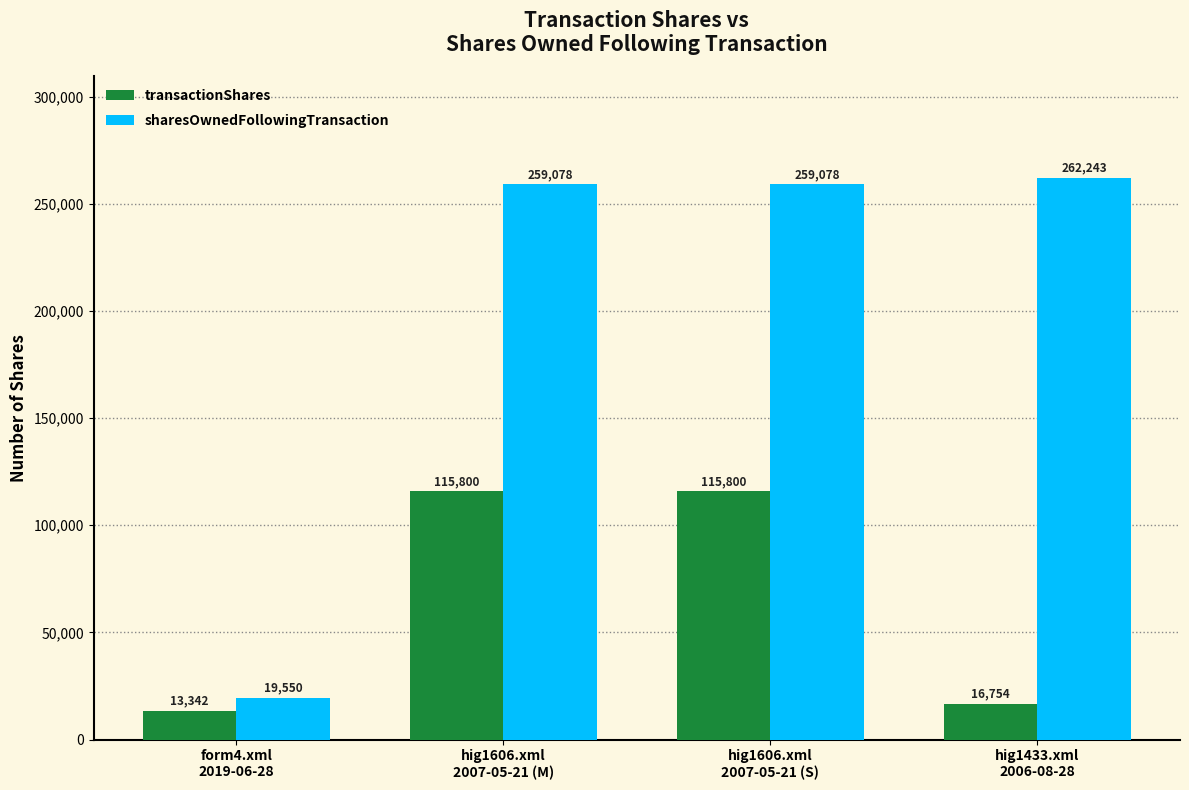

What are all the series names shown in the legend?

transactionShares, sharesOwnedFollowingTransaction